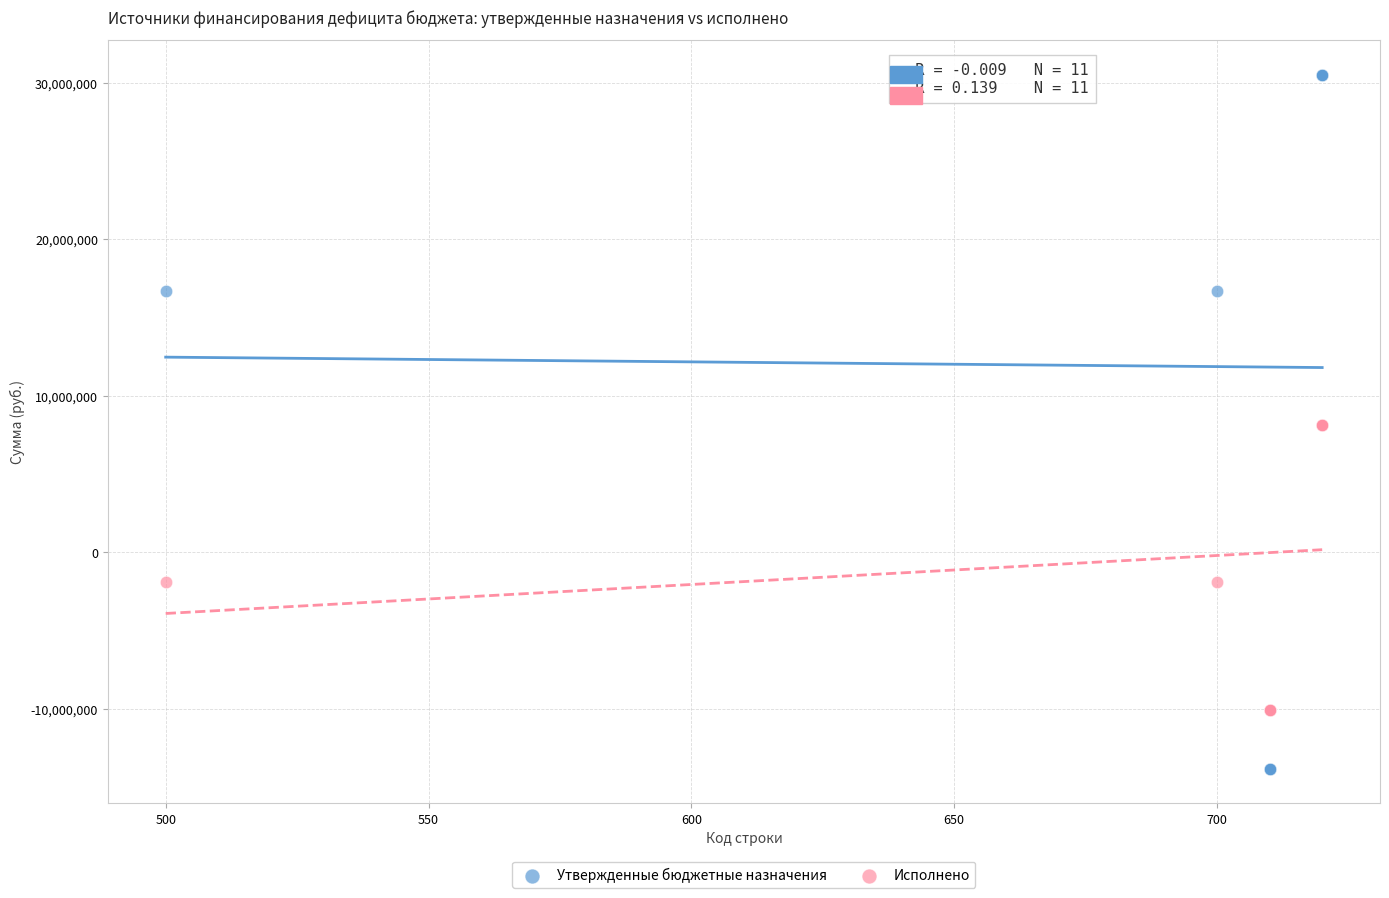

Which series contains the highest Y value?

Утвержденные бюджетные назначения